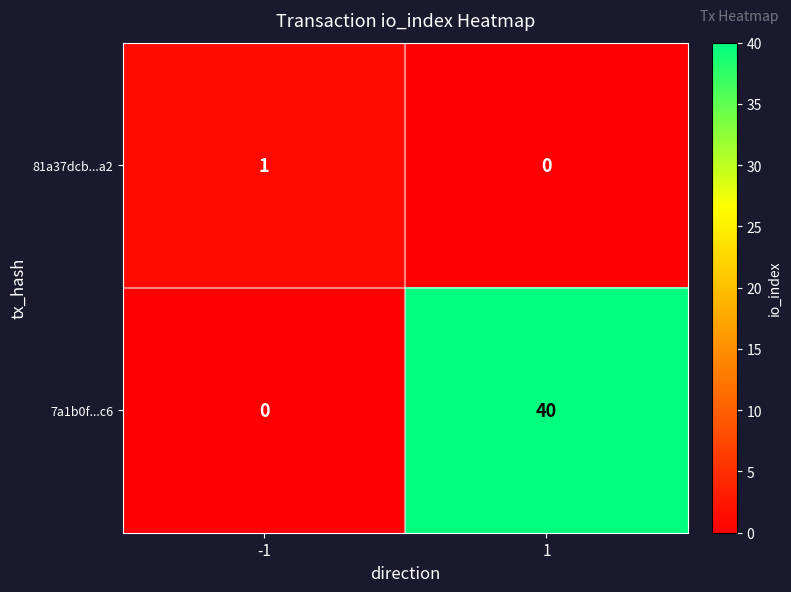

How many series are shown in this chart?

2